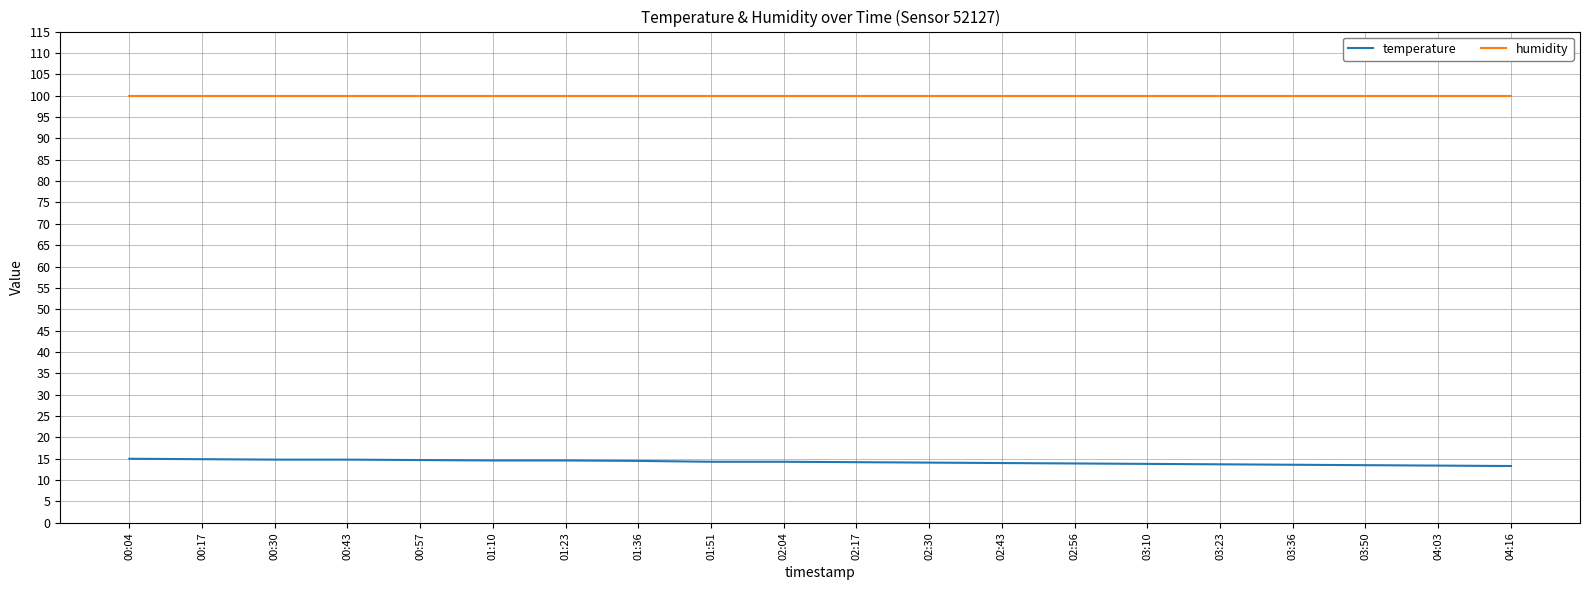

What is the highest value of the humidity series?

99.9